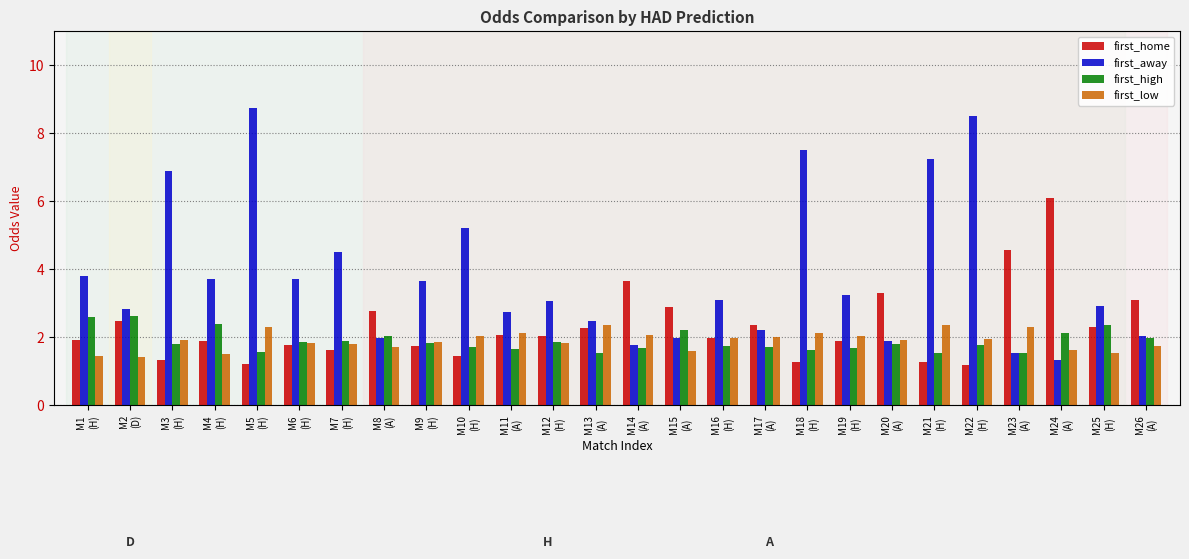

At which label does first_away first exceed 3?

M1
(H)